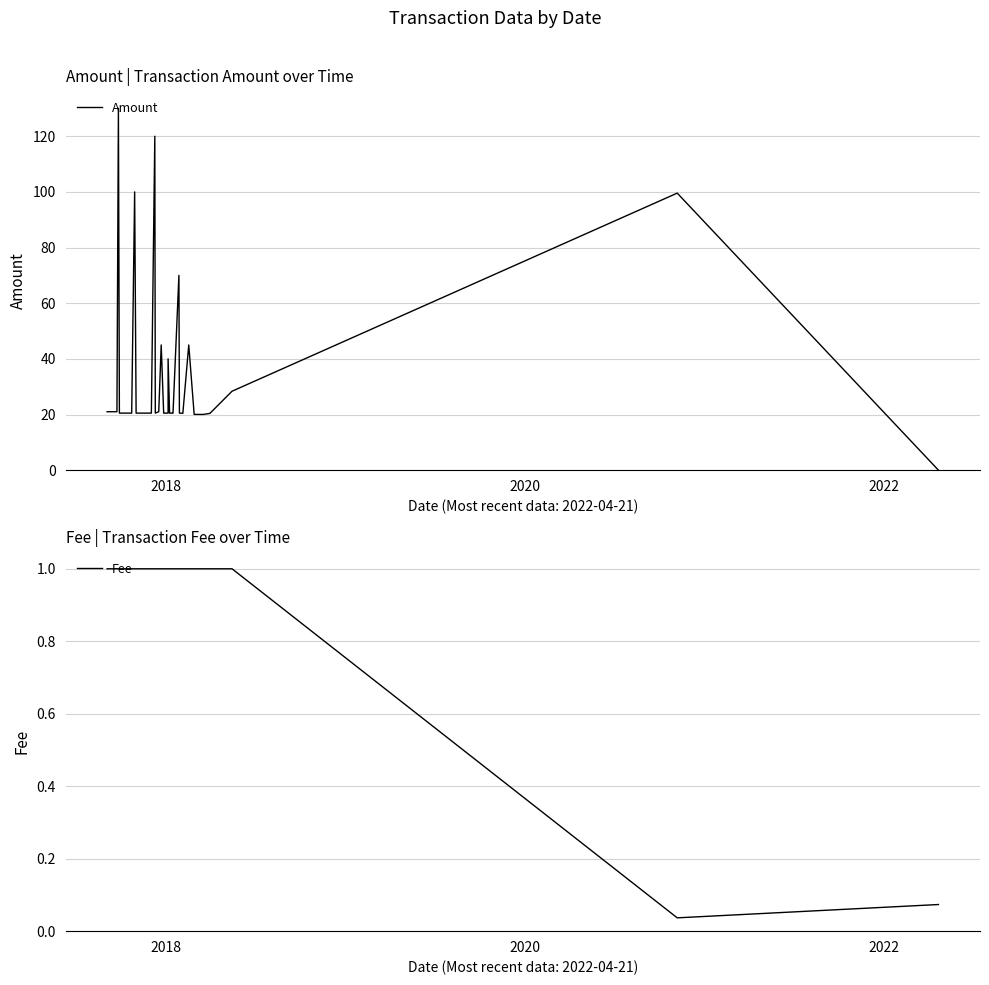

How many data points in Fee are less than 1?

2